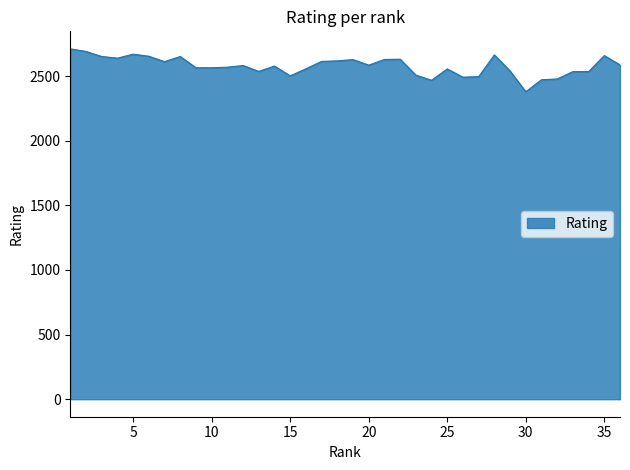

What is the minimum value shown in the chart?

2378